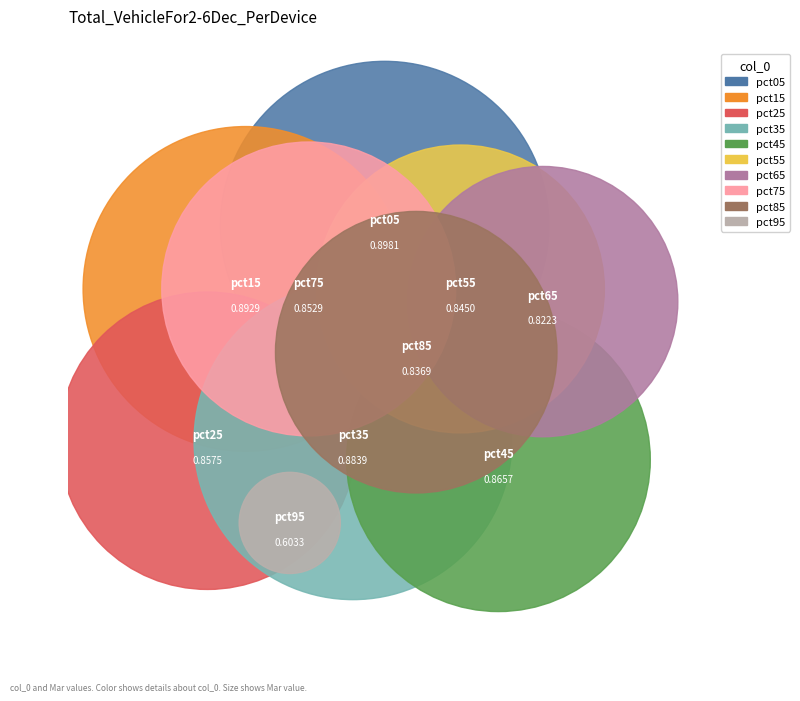

To the nearest percent, what is the combined percentage of pct05 and pct75?

21%